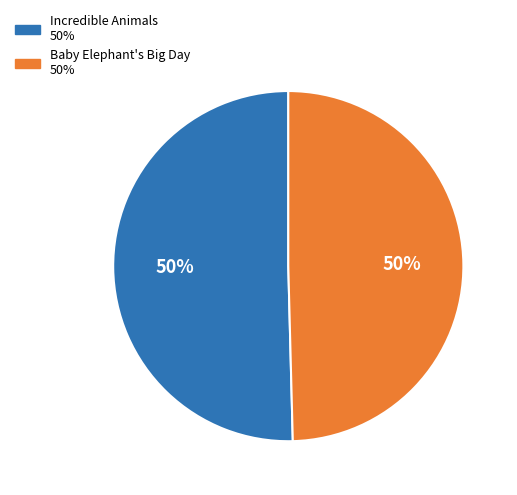

Is the sum of Baby Elephant's Big Day and Incredible Animals greater than half?

Yes